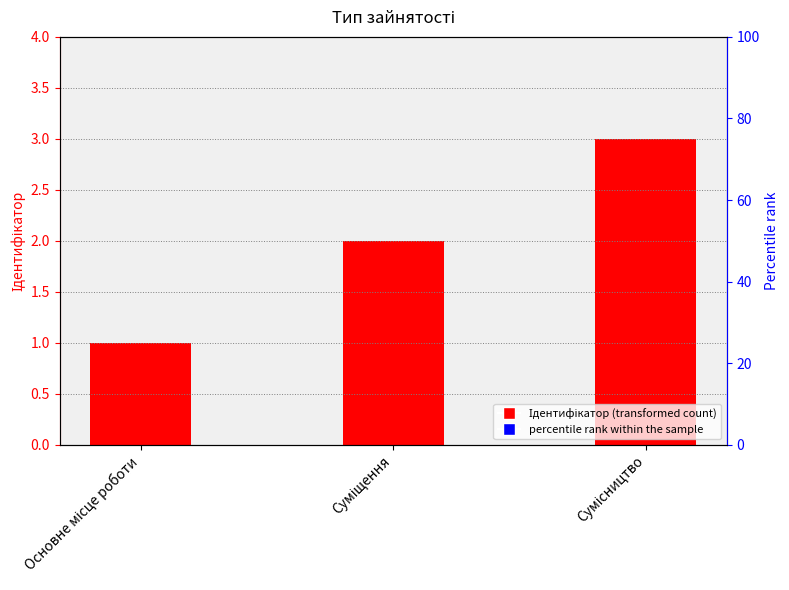

What is the value of the 3rd bar from the left?

3